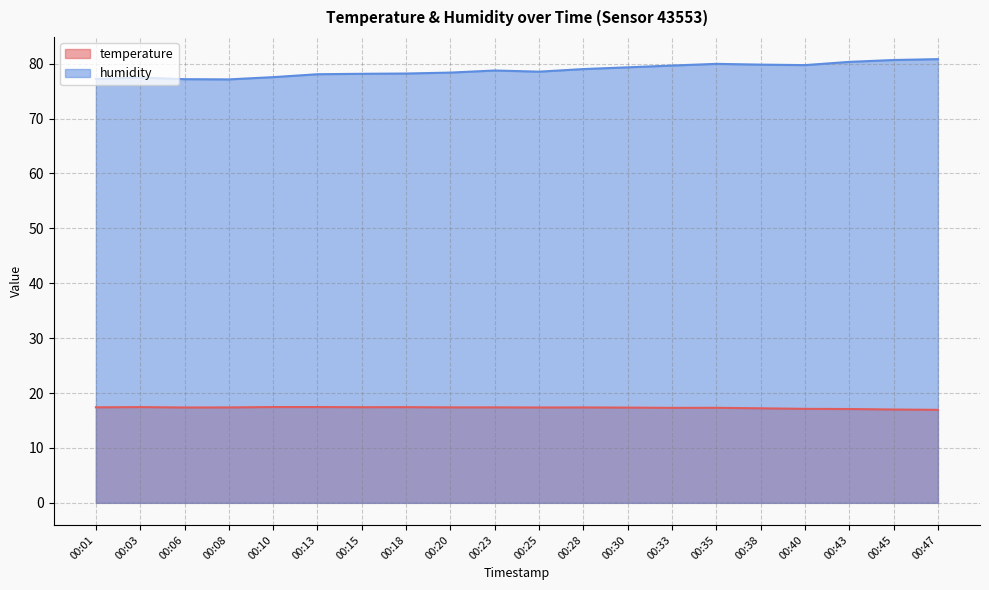

Reading left to right, list all the values displayed in this chart.

temperature: 00:01=17.4	00:03=17.4	00:06=17.4	00:08=17.4	00:10=17.4	00:13=17.4	00:15=17.4	00:18=17.4	00:20=17.4	00:23=17.4	00:25=17.4	00:28=17.4	00:30=17.4	00:33=17.3	00:35=17.3	00:38=17.2	00:40=17.1	00:43=17.1	00:45=17.0	00:47=16.9
humidity: 00:01=77.2	00:03=77.5	00:06=77.2	00:08=77.1	00:10=77.5	00:13=78.1	00:15=78.2	00:18=78.2	00:20=78.4	00:23=78.8	00:25=78.5	00:28=79.0	00:30=79.3	00:33=79.7	00:35=80.0	00:38=79.8	00:40=79.7	00:43=80.3	00:45=80.7	00:47=80.8